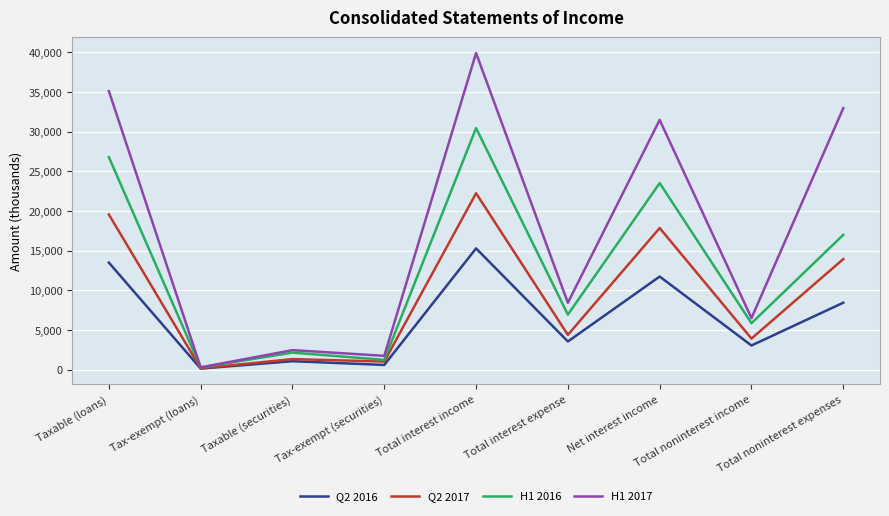

At which category does Q2 2016 reach its first local peak?

Taxable (securities)